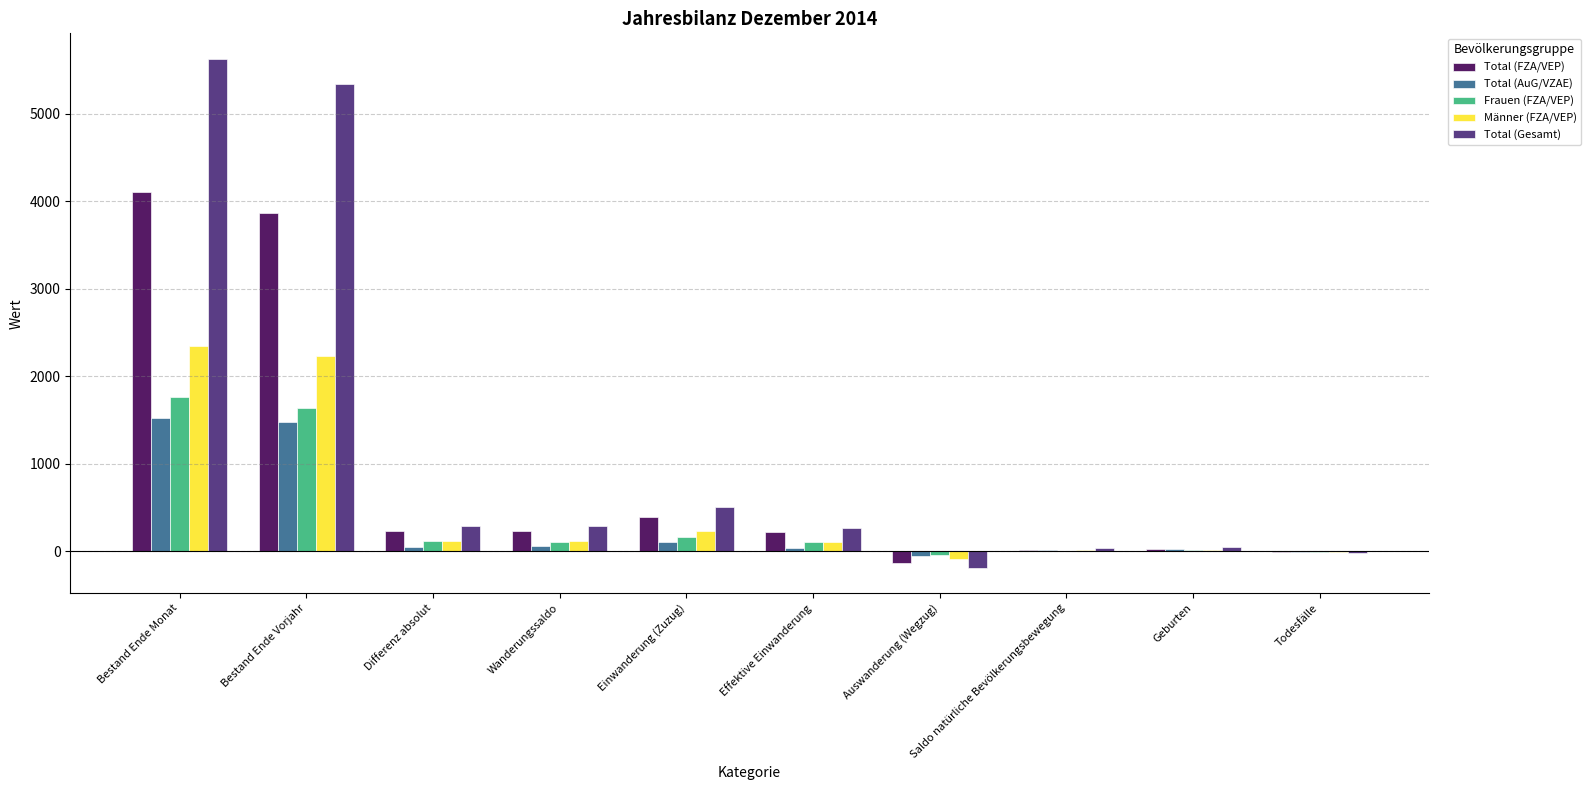

At which category is the sum across all series the highest?

Bestand Ende Monat